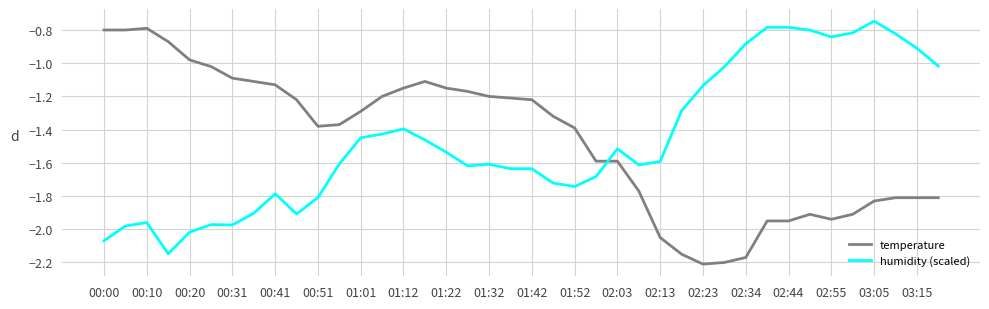

True or false: humidity (scaled) and temperature cross at least once.

True